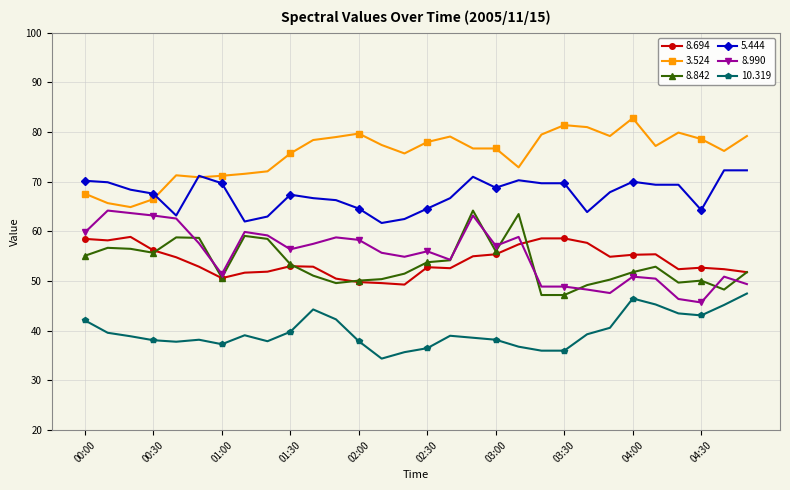

True or false: 8.694 and 10.319 intersect in this chart.

False